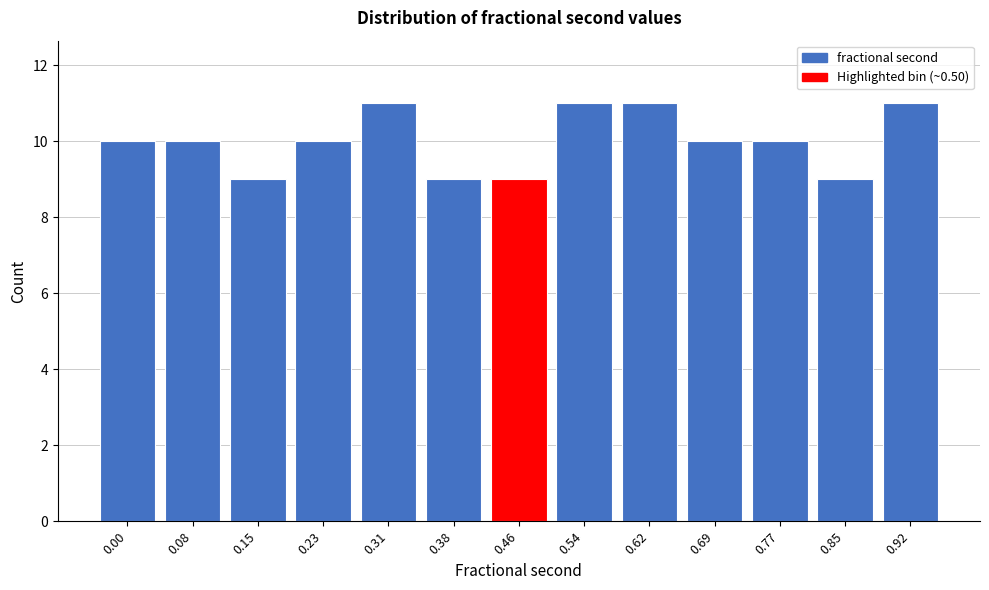

Reading left to right, extract all data points from this chart.

10	10	9	10	11	9	9	11	11	10	10	9	11